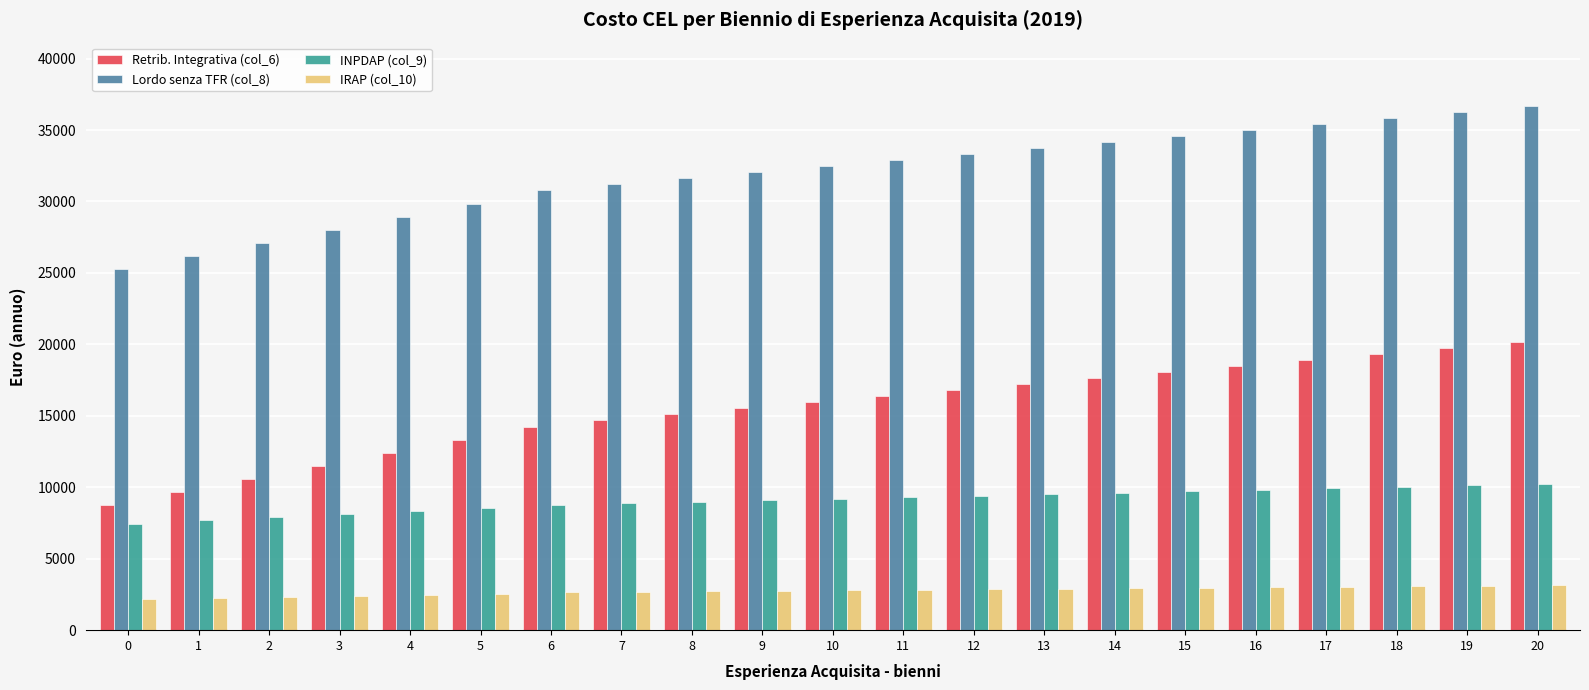

At how many categories does at least one series exceed 19120?

21